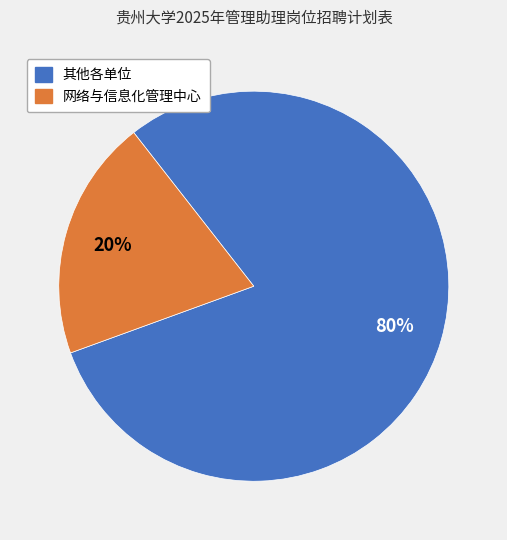

To the nearest percent, what is the difference between the largest and smallest slice percentages?

60%